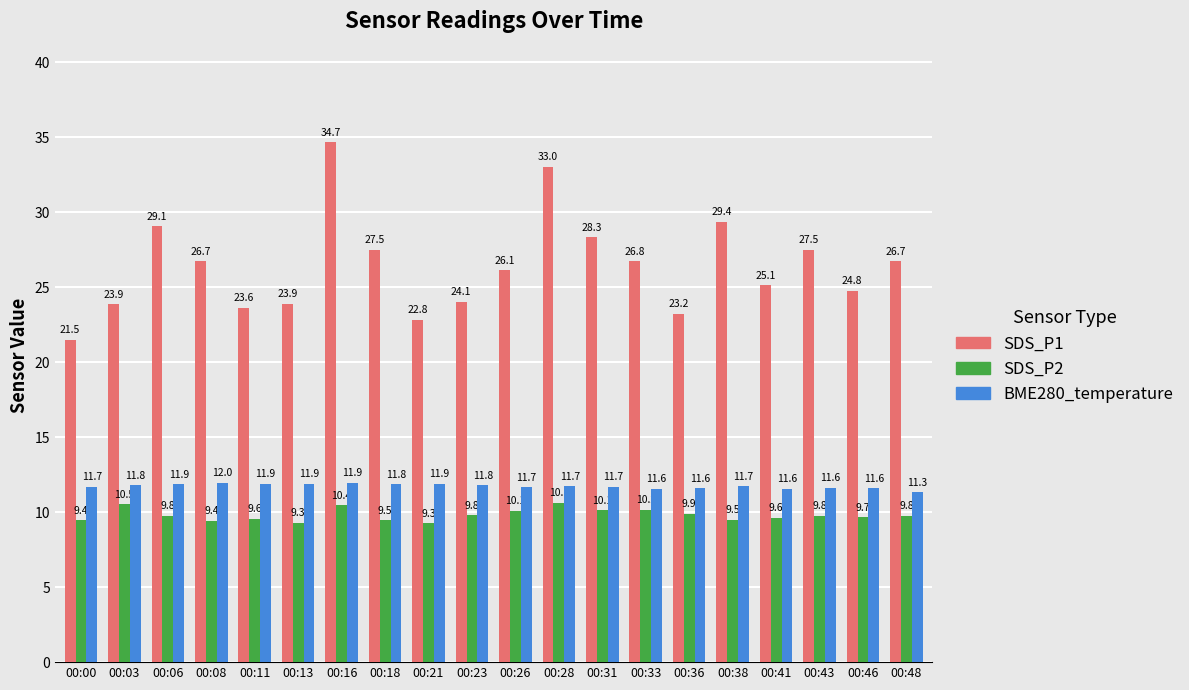

List the series in order of their peak value, lowest first.

SDS_P2, BME280_temperature, SDS_P1